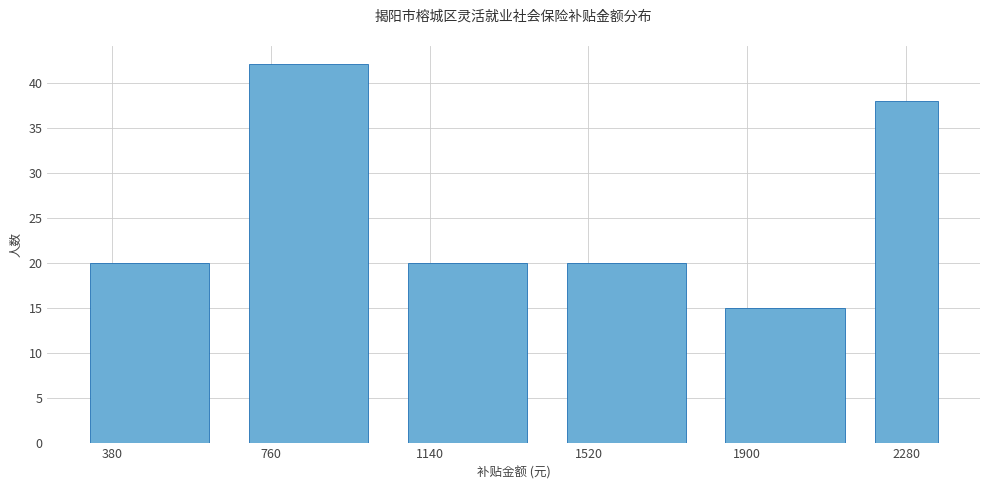

Which range on the x-axis has the tallest bar?

660 to 1040